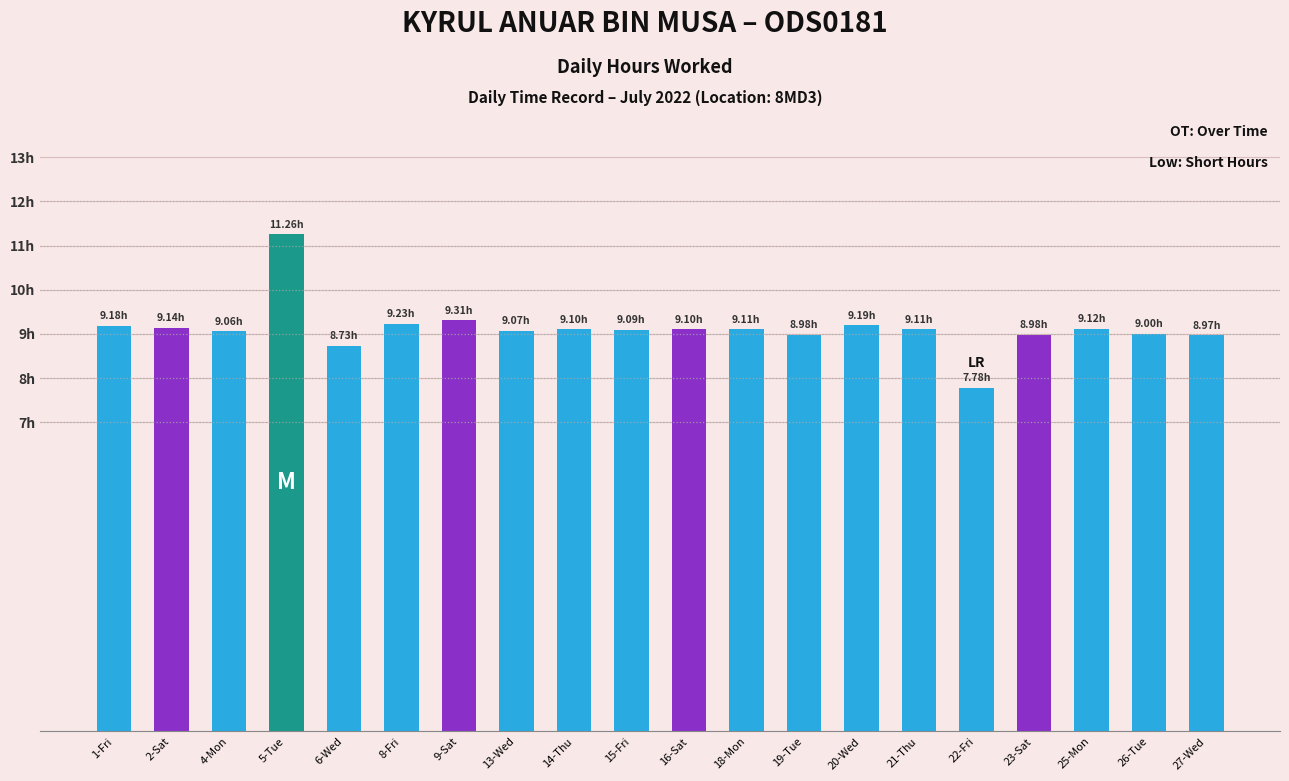

What is the value of the 9th bar from the left?

9.1